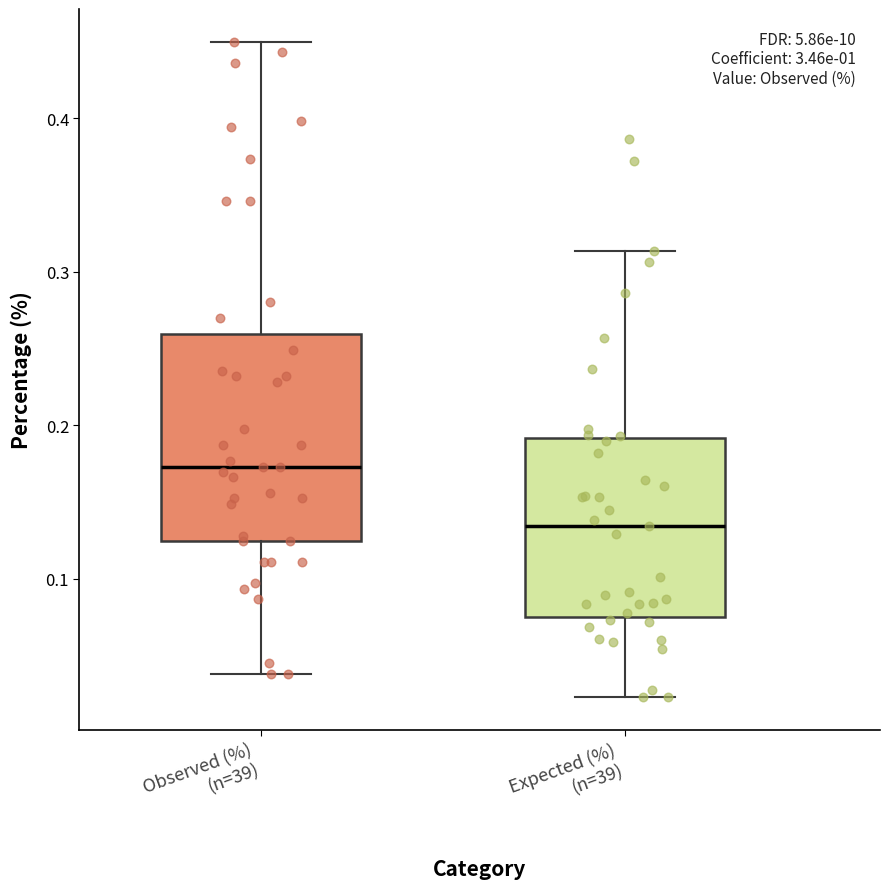

Reading left to right, transcribe this box plot: for each box, give where its median line is, the range the box spans, and where its two whiskers end, as read against the y-axis. The values are not printed on the chart, so give them approximately, as read against the axis.

Observed (%) (n=39): median 0.17, box 0.12 to 0.26, whiskers 0.04 to 0.45
Expected (%) (n=39): median 0.13, box 0.08 to 0.19, whiskers 0.02 to 0.31